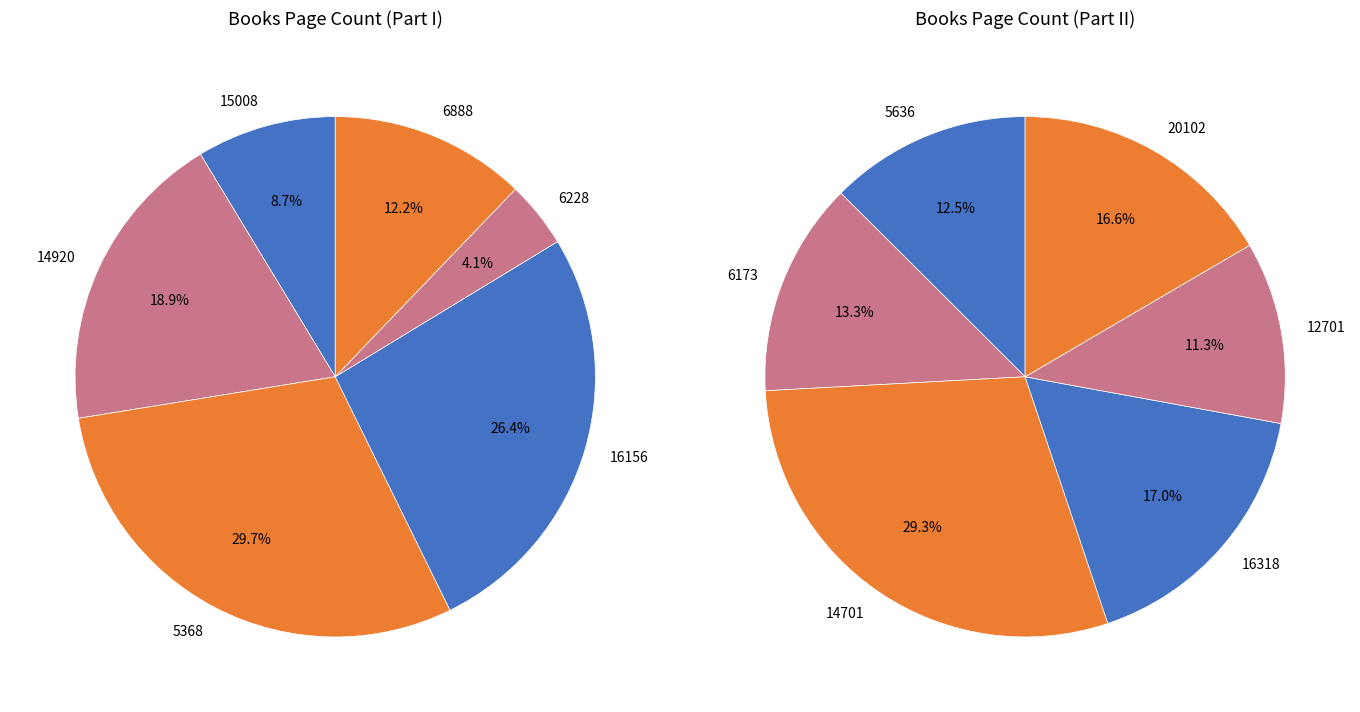

Does 14701 represent more than half of the total?

No